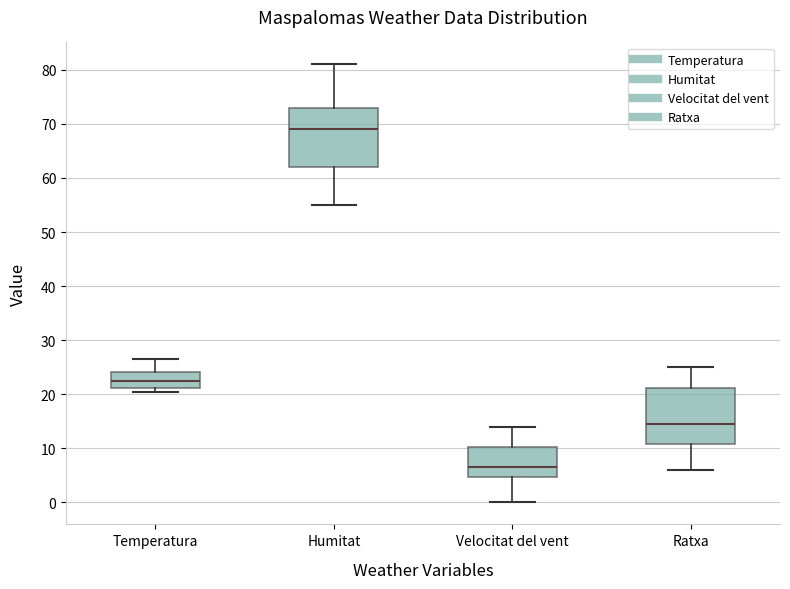

Reading left to right, transcribe this box plot: for each box, give where its median line is, the range the box spans, and where its two whiskers end, as read against the y-axis. The values are not printed on the chart, so give them approximately, as read against the axis.

Temperatura: median 22, box 21 to 24, whiskers 20 to 27
Humitat: median 69, box 62 to 73, whiskers 55 to 81
Velocitat del vent: median 7, box 5 to 10, whiskers 0 to 14
Ratxa: median 15, box 11 to 21, whiskers 6 to 25